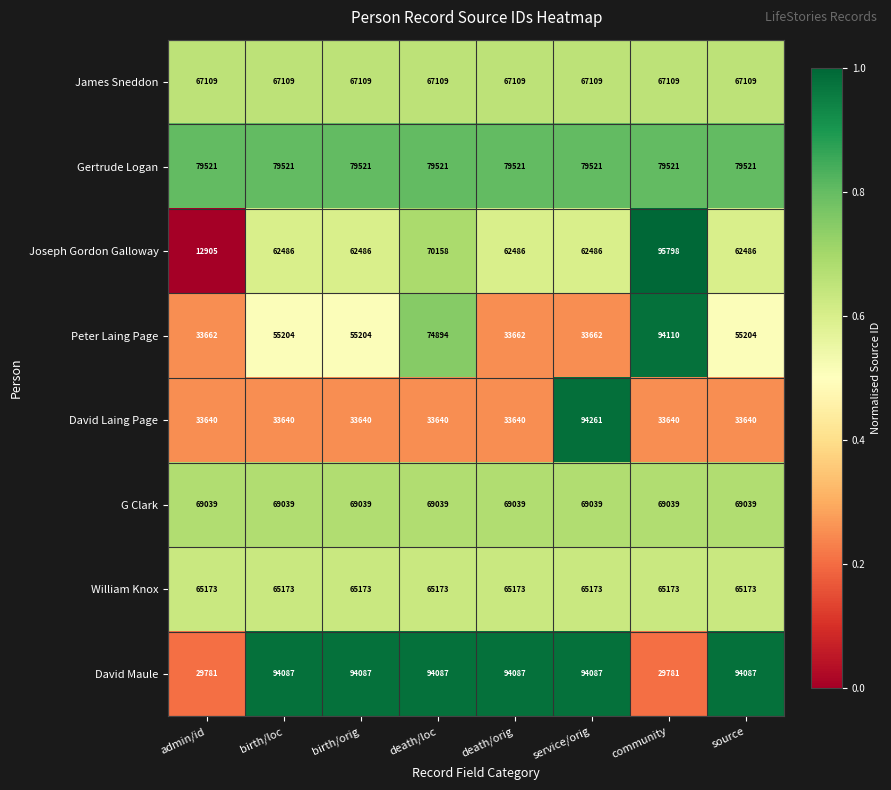

Which series has the widest spread of values?

Joseph Gordon Galloway